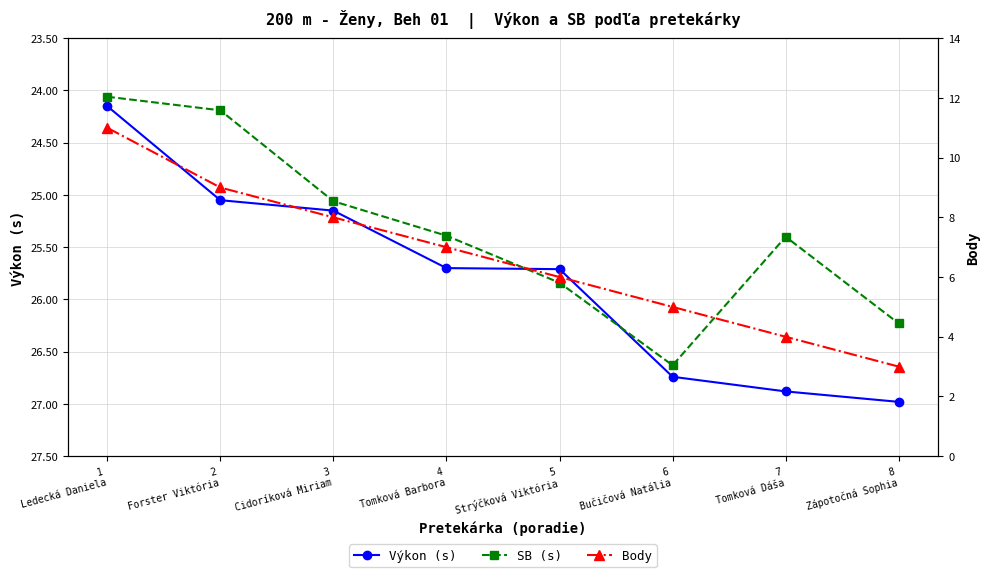

Which series has the largest total across all categories?

Výkon (s)